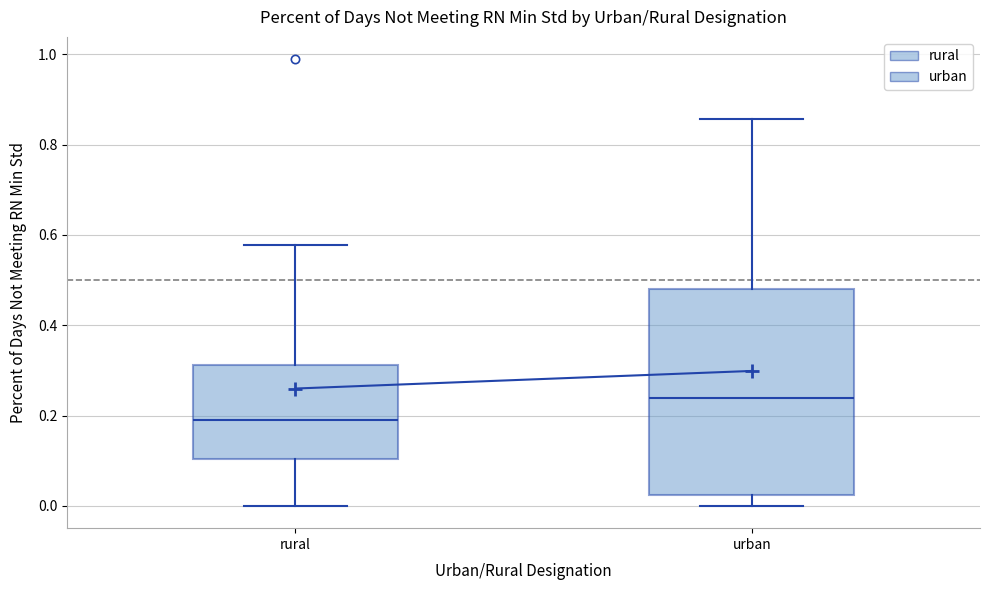

Which box's median line is the highest?

urban